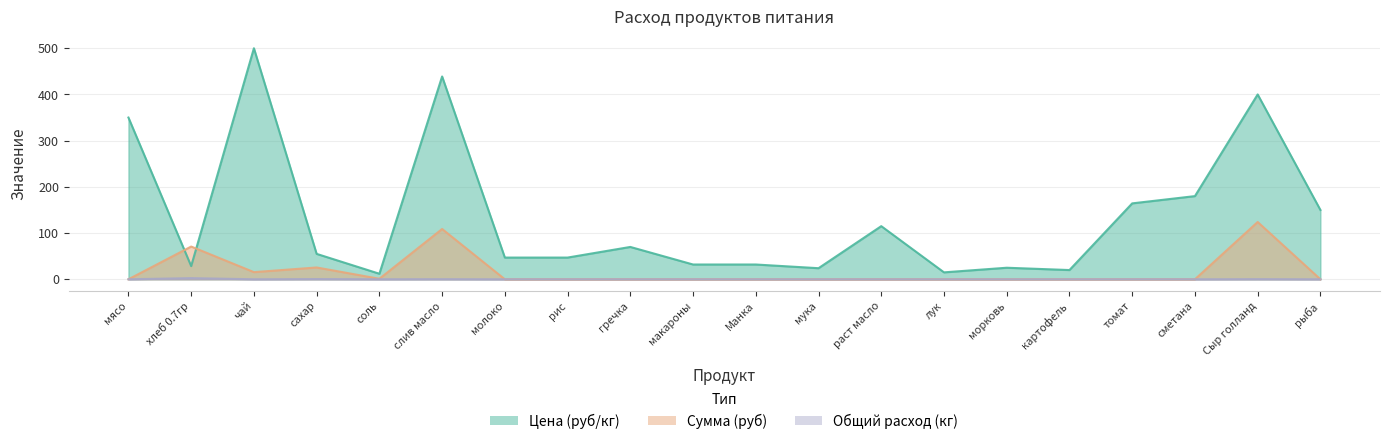

Rank the series by their maximum value, from highest to lowest.

Цена (руб/кг), Сумма (руб), Общий расход (кг)